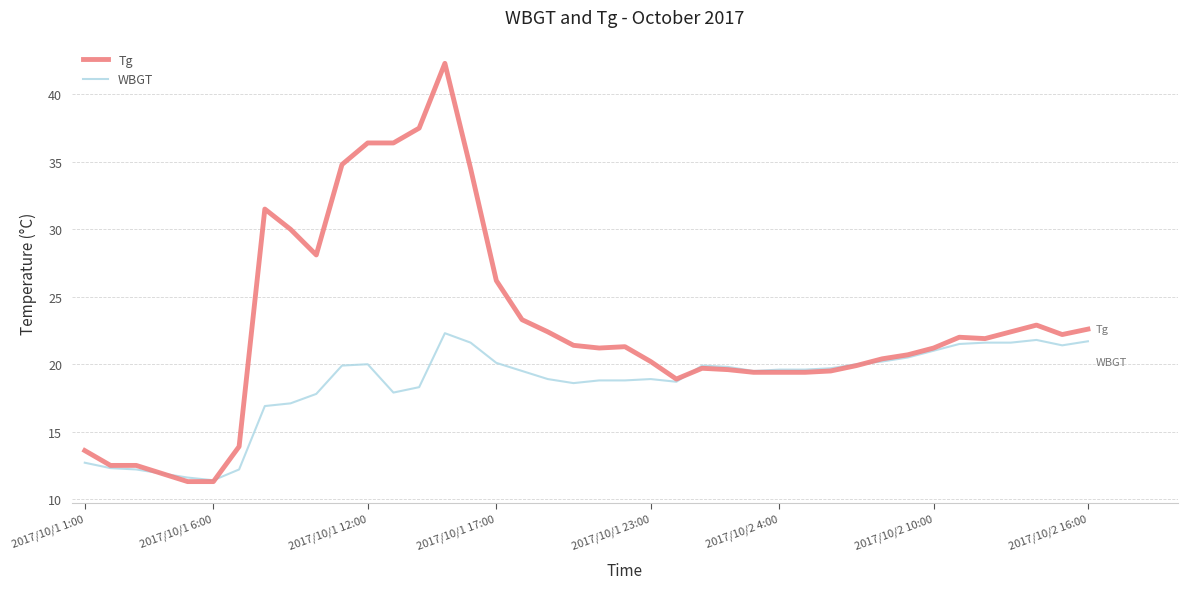

Rank the series by their average value, from highest to lowest.

Tg, WBGT